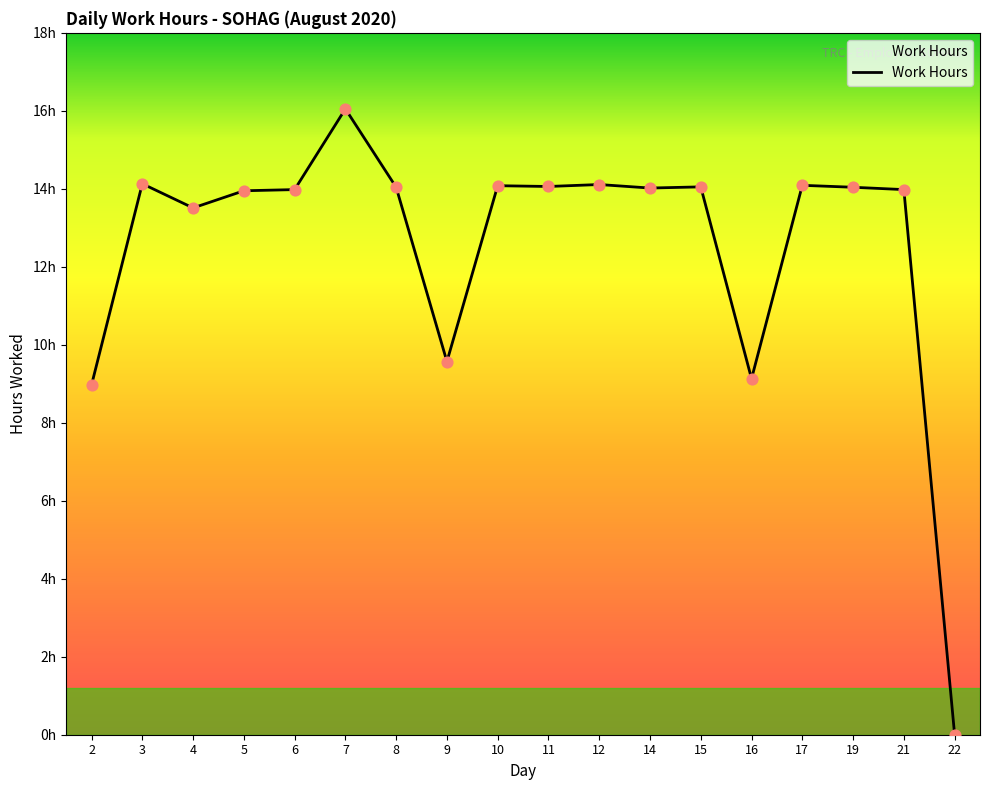

What is the change in value from 6 to 9?

-4.4